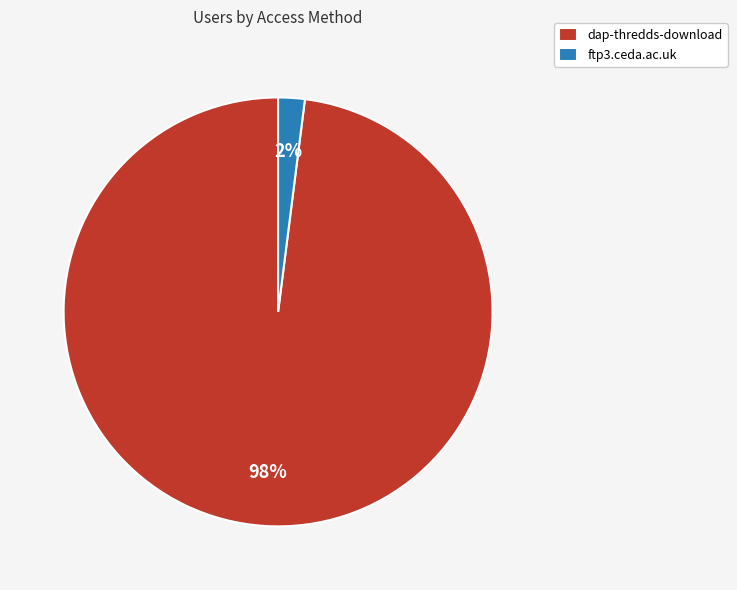

Between dap-thredds-download and ftp3.ceda.ac.uk, which is larger?

dap-thredds-download